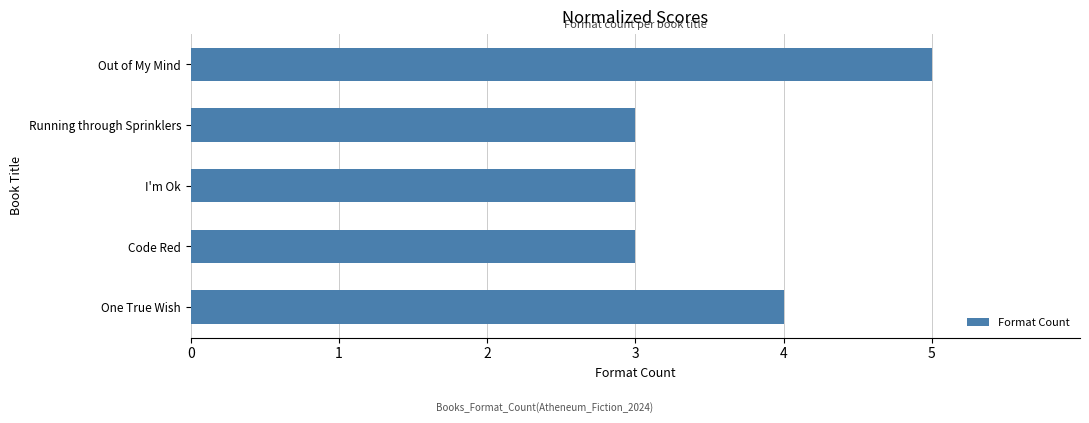

The chart shows a value of 5 at Running through Sprinklers. True or false?

False